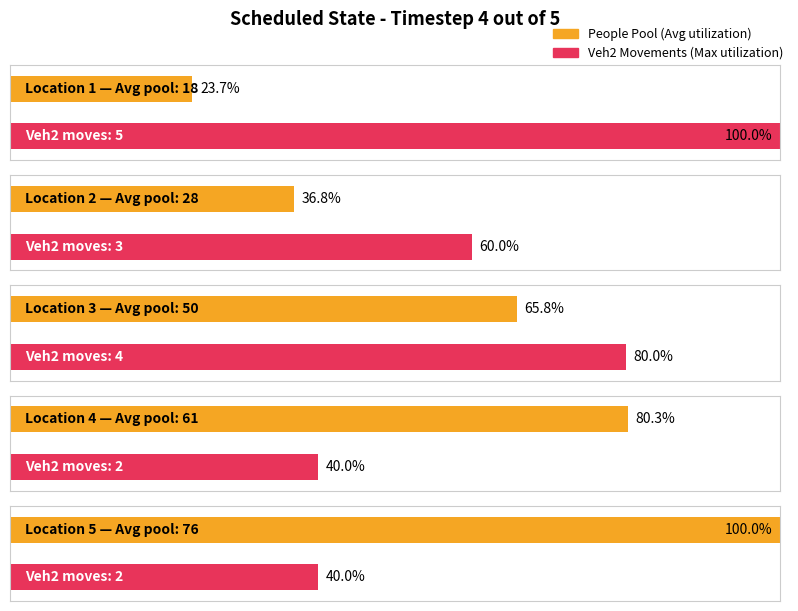

Does the chart contain stacked bars?

No